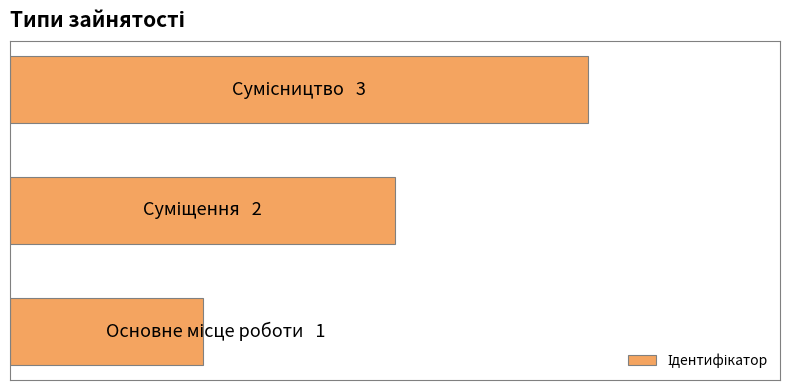

What is the greatest value displayed?

3